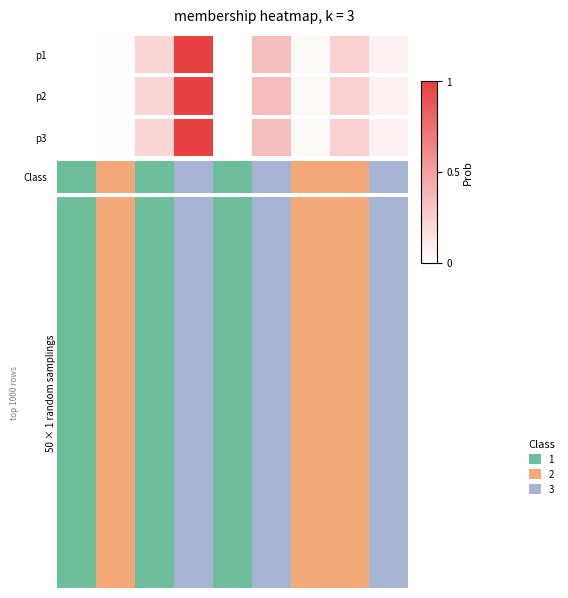

The chart shows a value of 0.0 at 0. True or false?

True